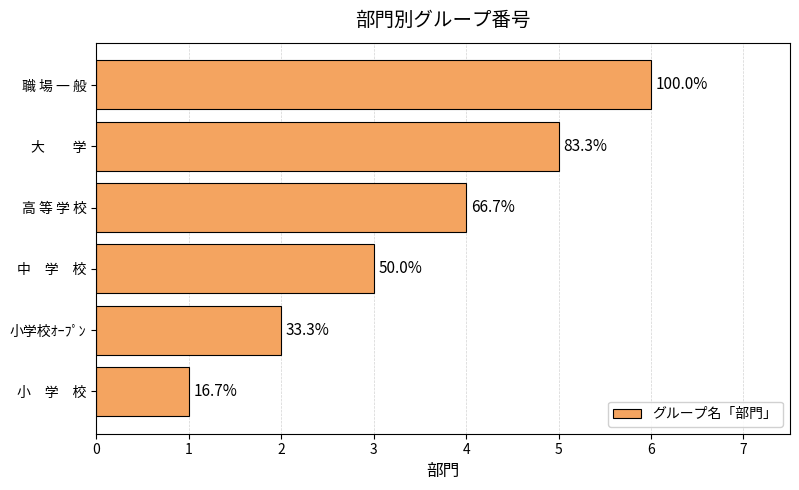

Are the bars horizontal?

Yes